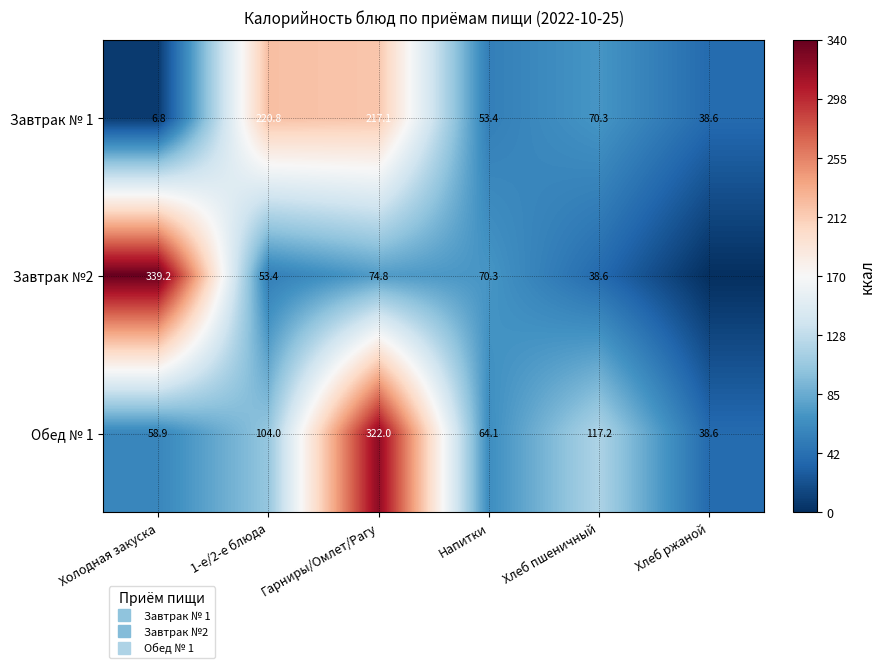

What is the highest value of the Обед № 1 series?

322.0